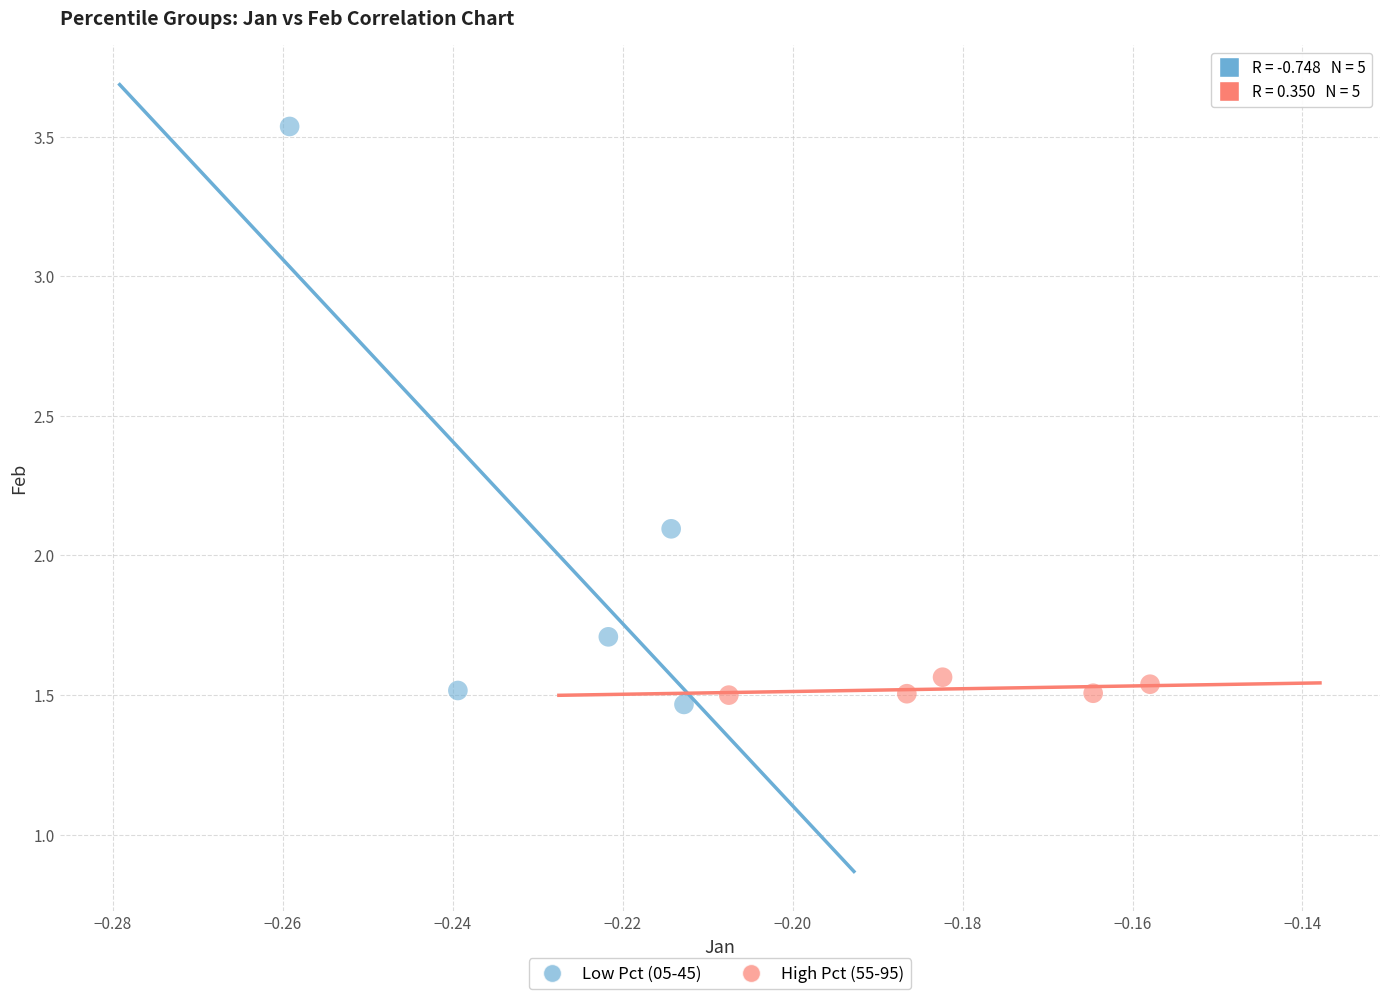

Which series reaches the minimum Y coordinate?

Low Pct (05-45)